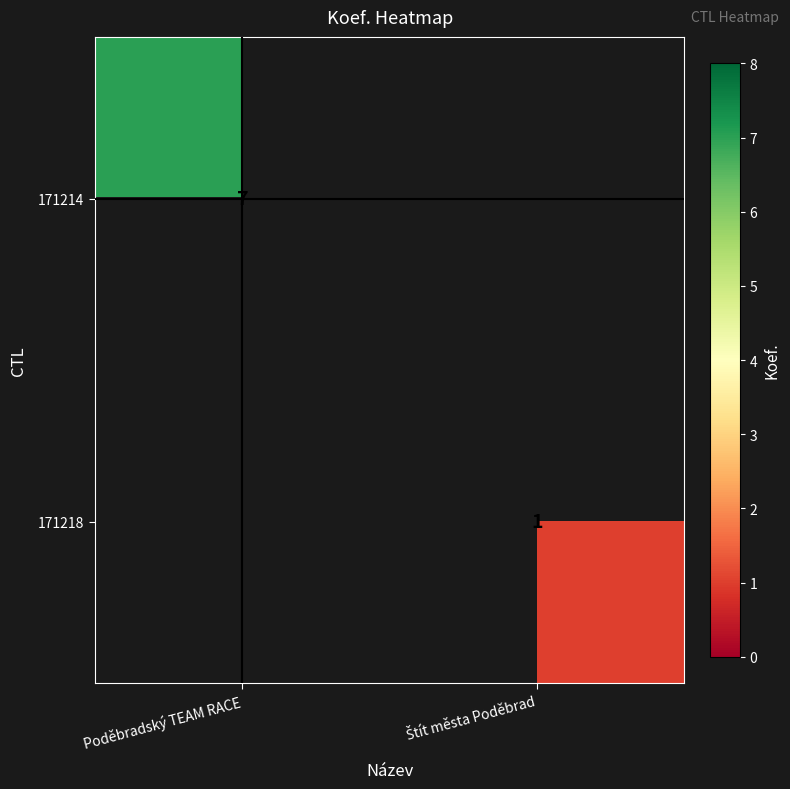

The value of 171214 at Poděbradský TEAM RACE is 3. True or false?

False